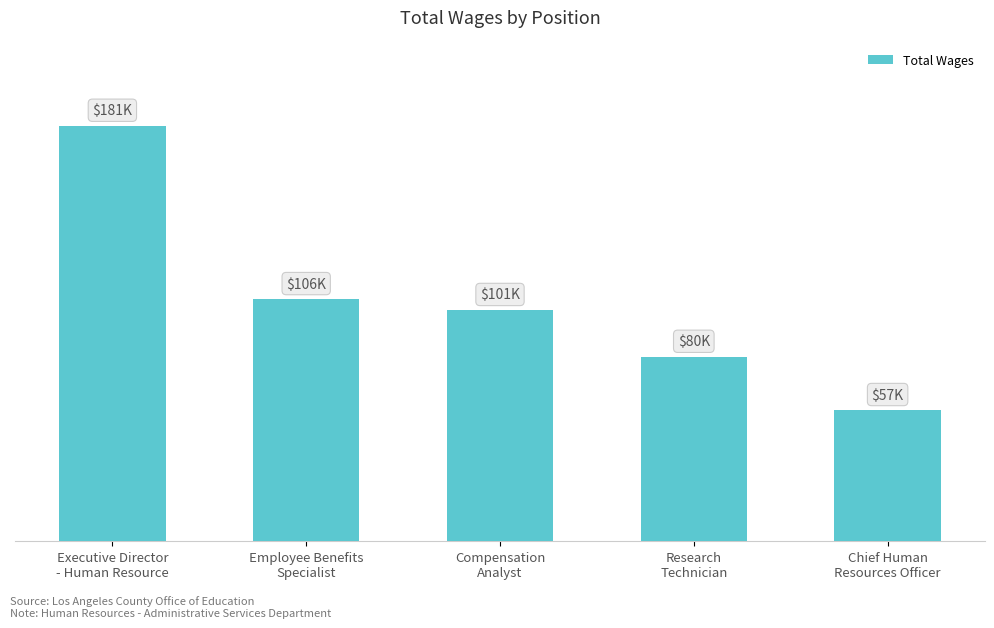

Are the bars horizontal?

No